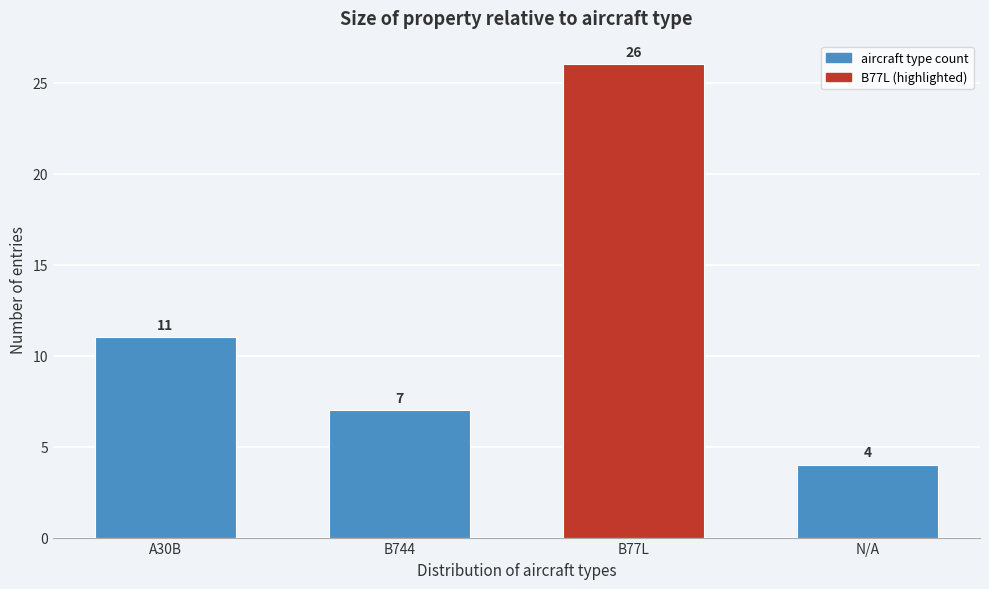

Reading right to left, extract all data points from this chart.

4	26	7	11